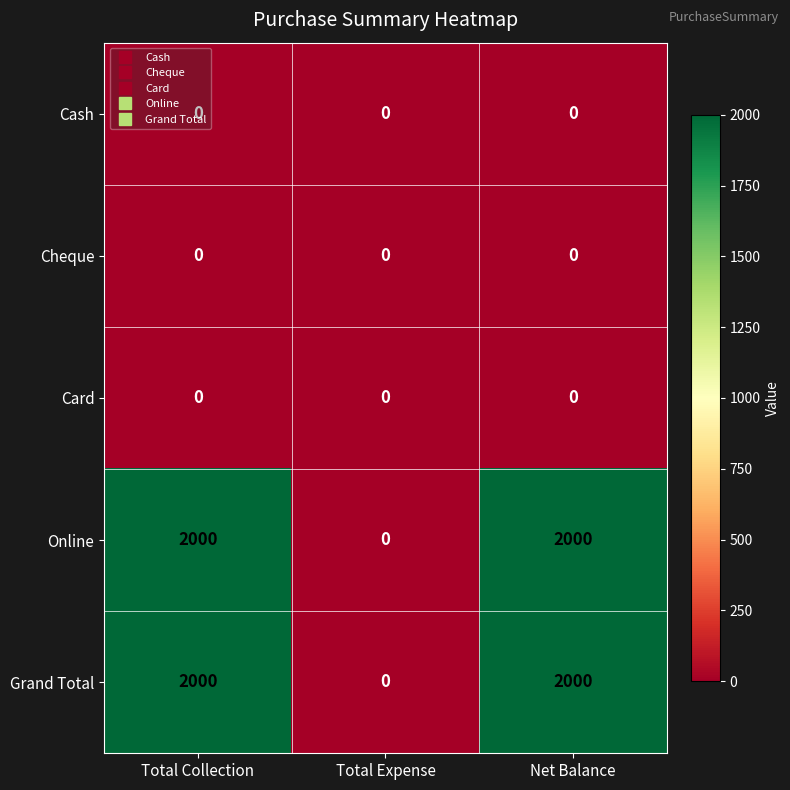

What is the spread (max minus min) of values at Total Collection?

2000